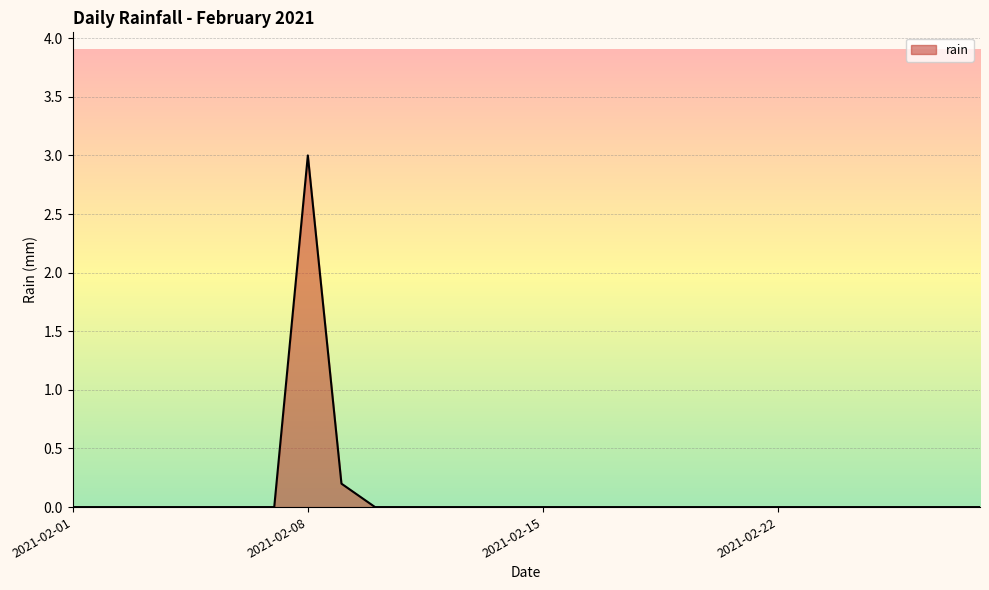

What is the maximum value shown in the chart?

3.0